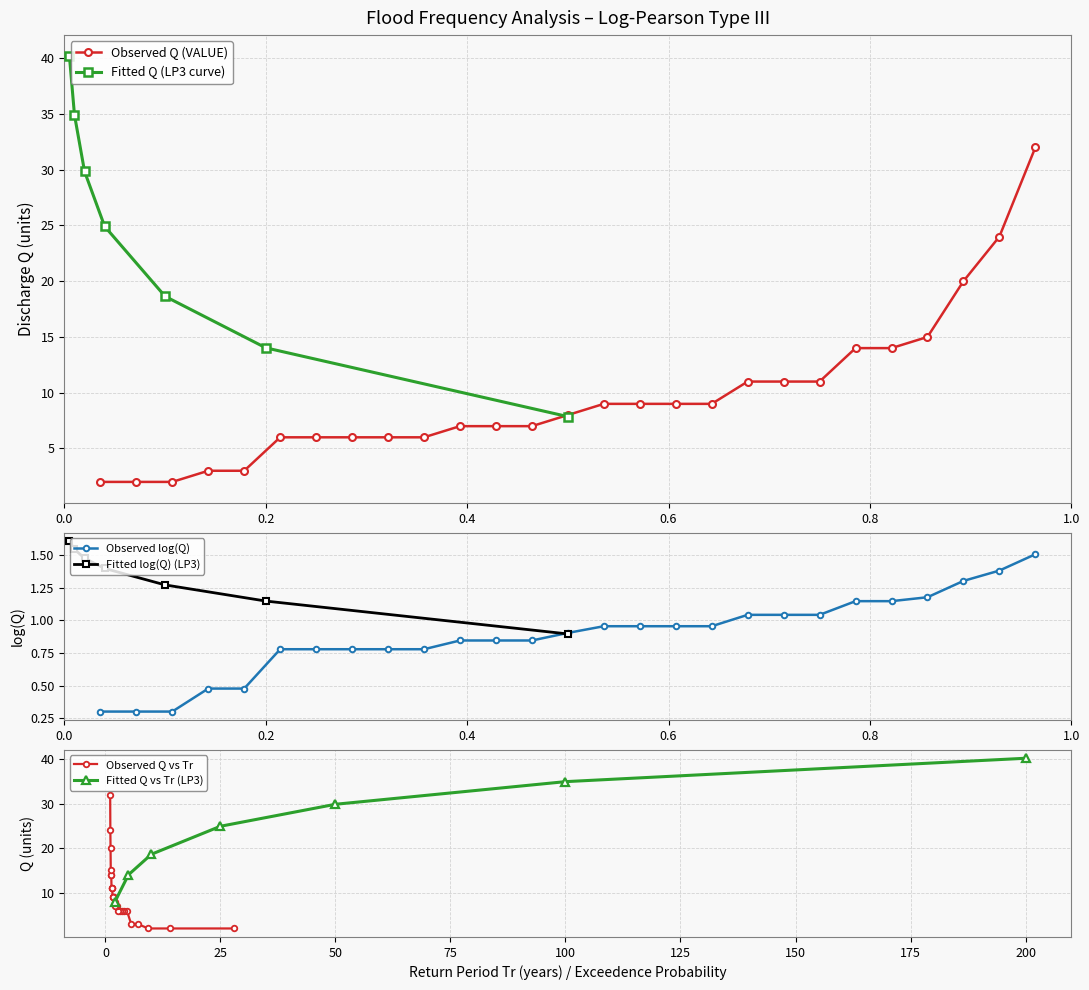

True or false: log(x) and VALUE cross at least once.

False